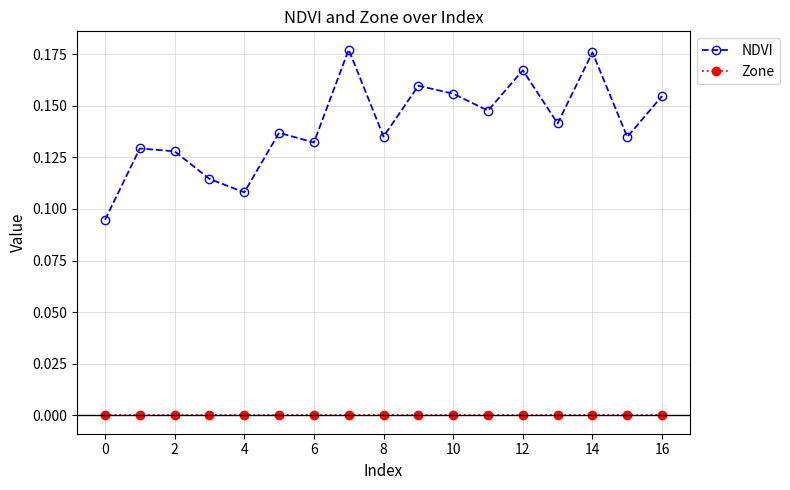

How many series are shown in this chart?

2